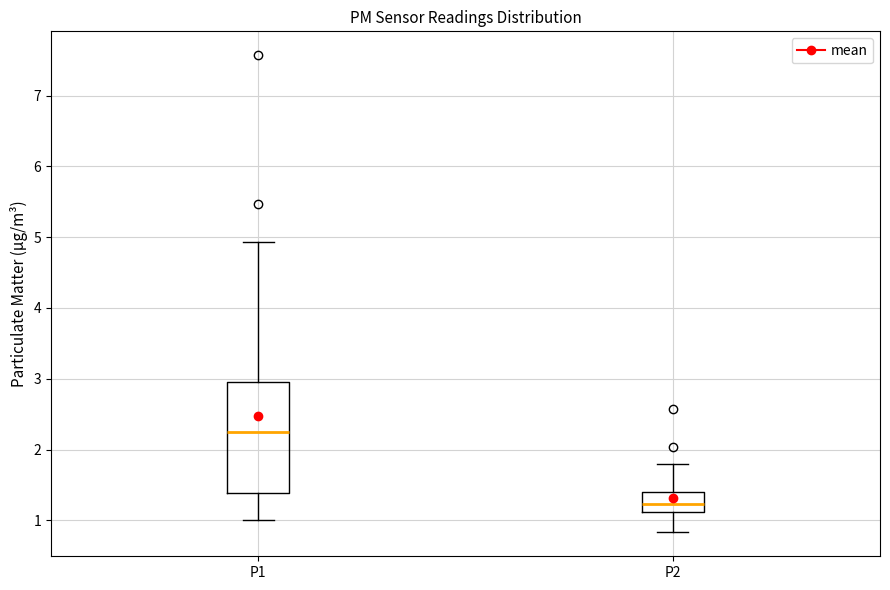

Reading left to right, transcribe this box plot: for each box, give where its median line is, the range the box spans, and where its two whiskers end, as read against the y-axis. The values are not printed on the chart, so give them approximately, as read against the axis.

P1: median 2.3, box 1.4 to 2.9, whiskers 1.0 to 4.9
P2: median 1.2, box 1.1 to 1.4, whiskers 0.8 to 1.8